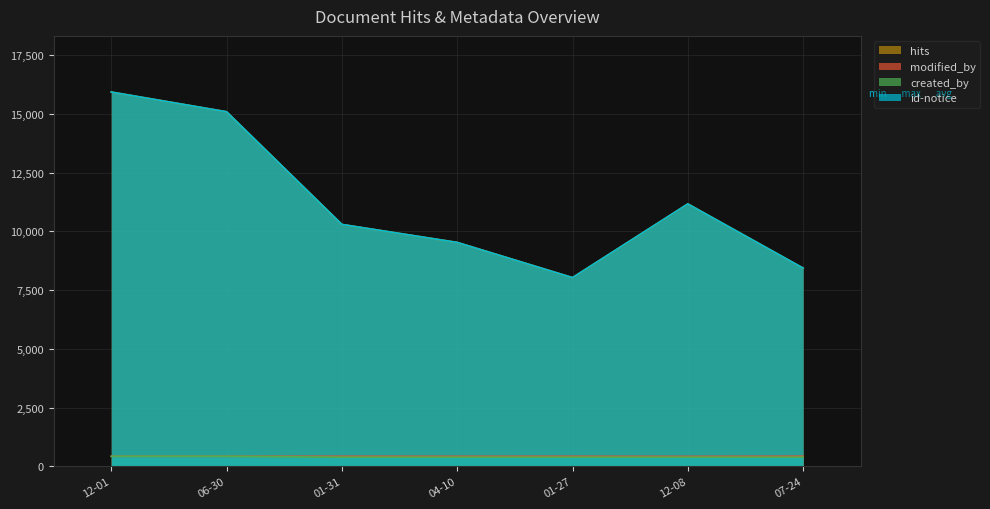

Where is id-notice nearest to the value 11986?

12-08